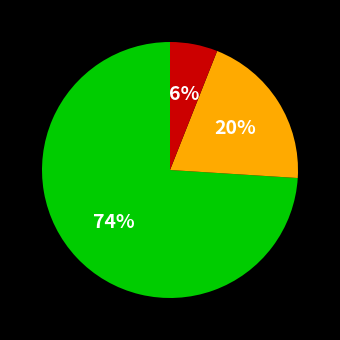

To the nearest percent, what is the average slice percentage?

33%